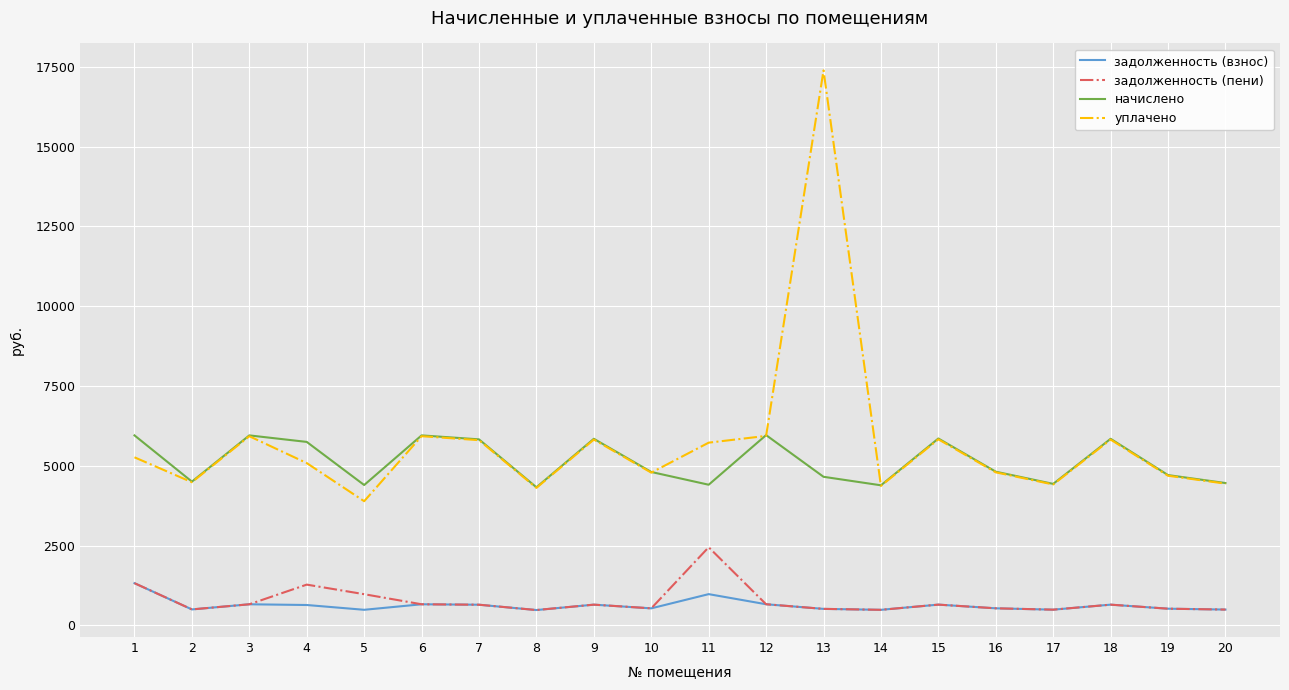

True or false: начислено and задолженность (пени) intersect in this chart.

False